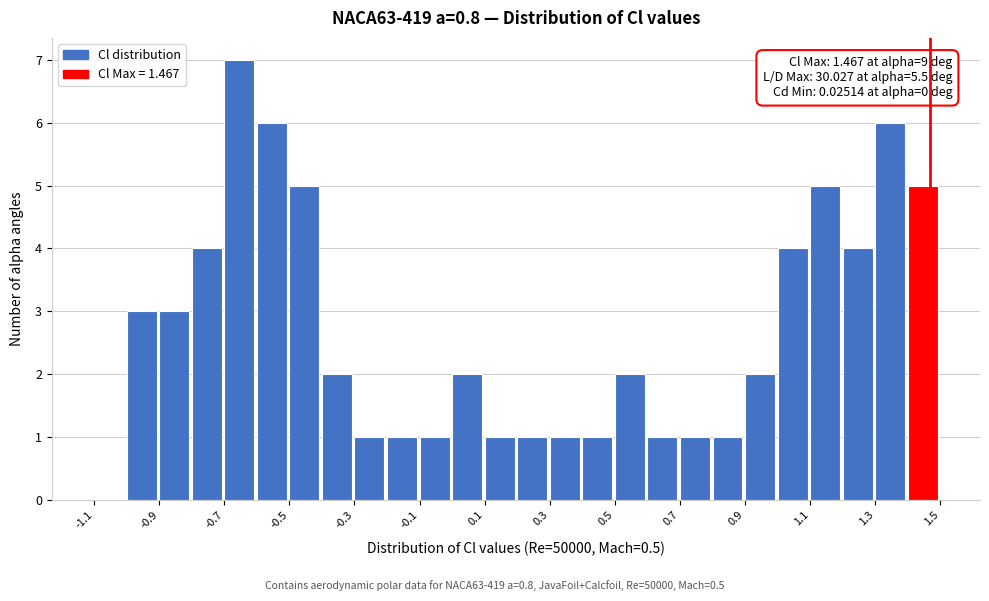

Which range on the x-axis has the tallest bar?

-0.7 to -0.6